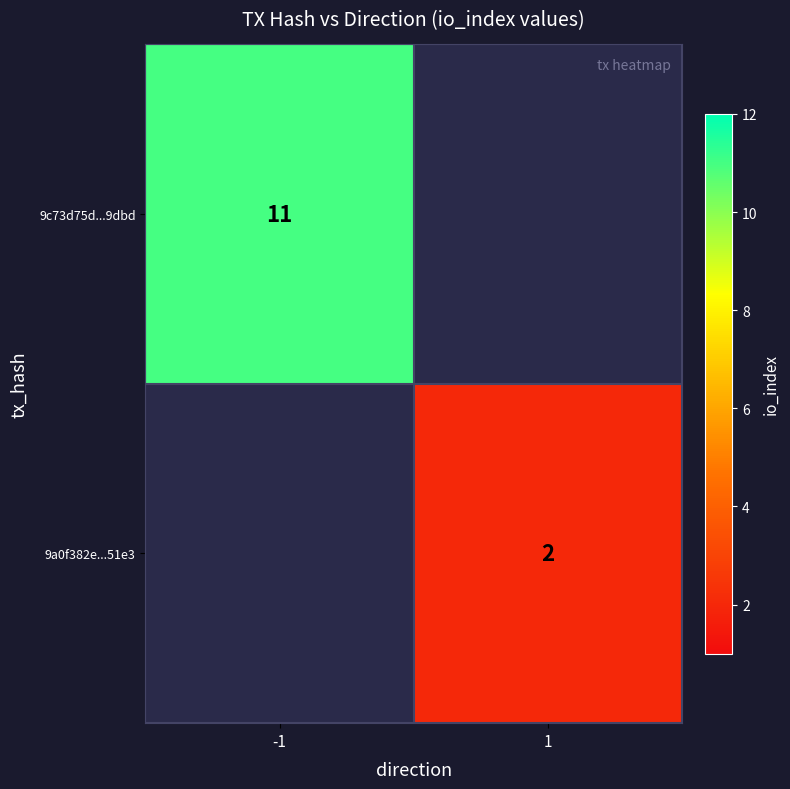

The value of 9a0f382e...51e3 at -1 is 0.3. True or false?

False